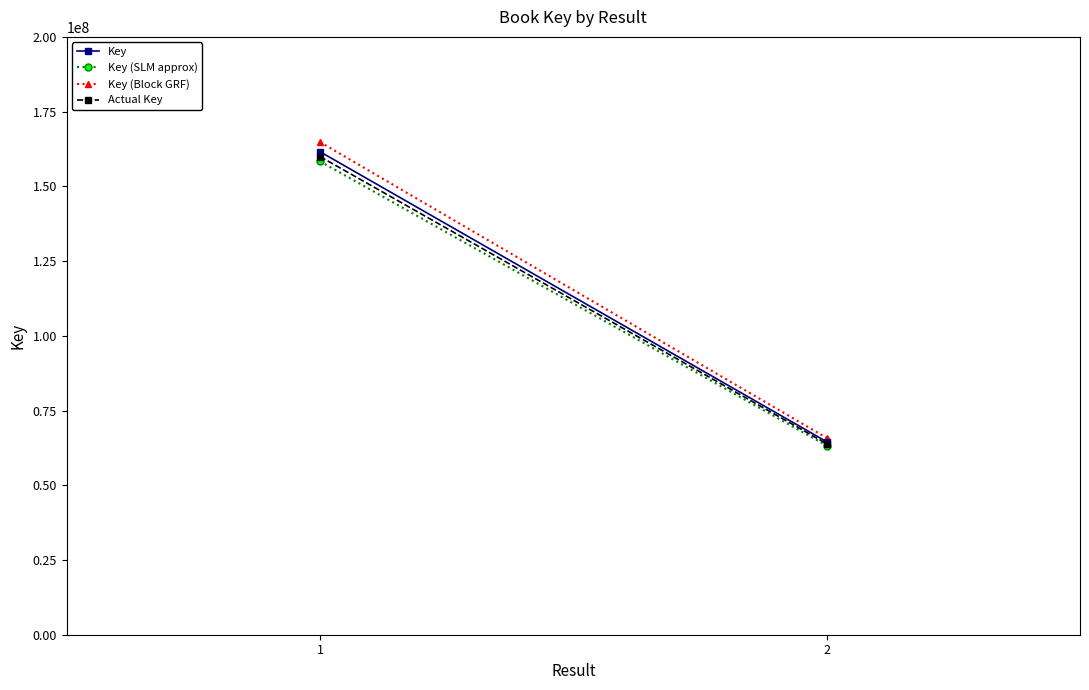

What is the value of the Key point at the 1st from the left?

161591405.0